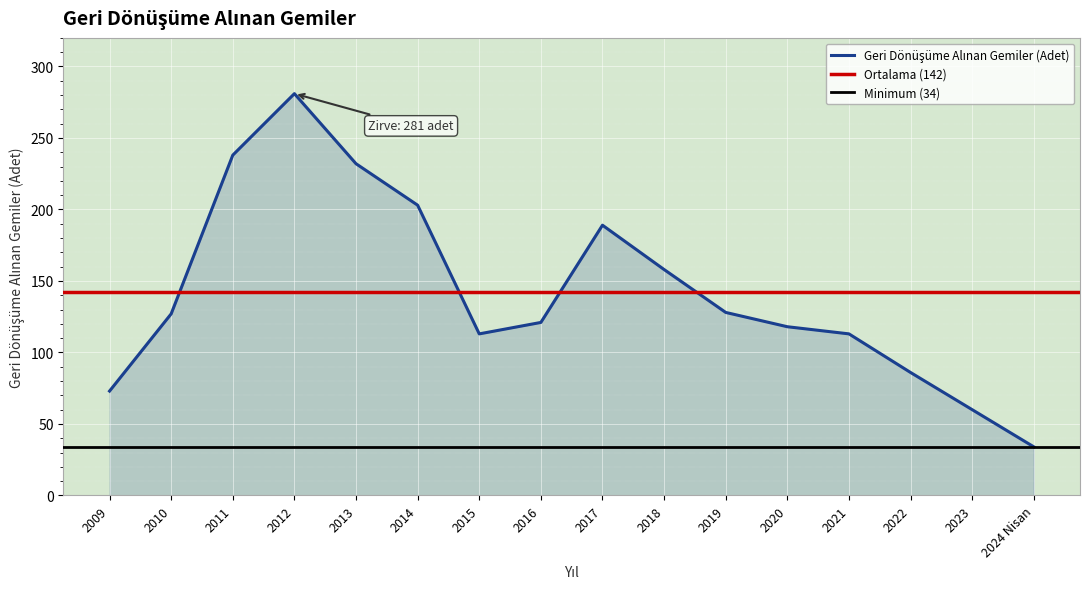

The chart shows a value of 113 at 2015. True or false?

True